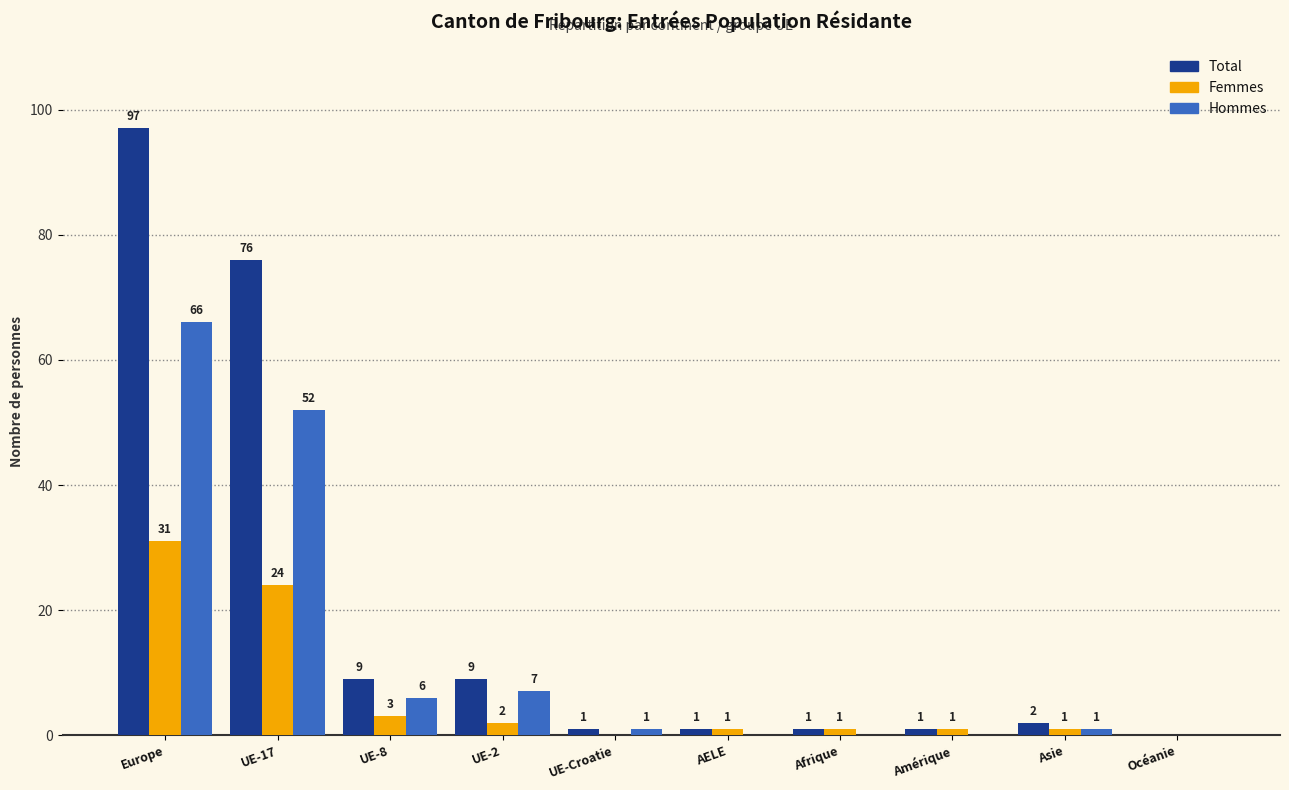

Is it true that Hommes equals 6 at UE-8?

True